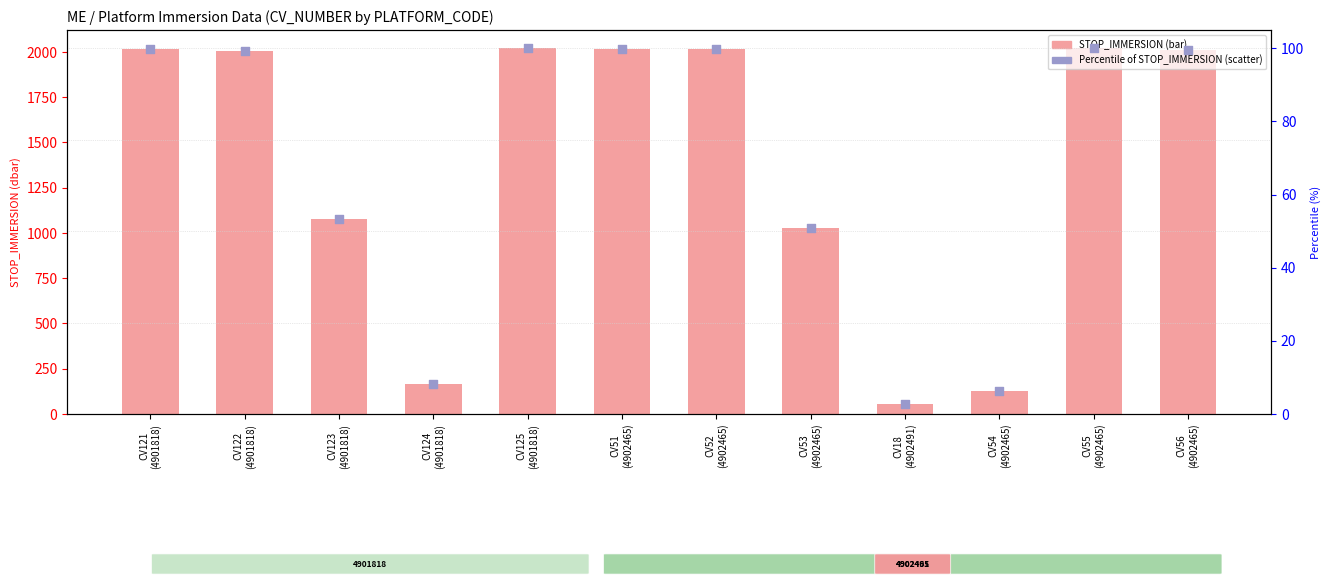

Is the value of START_IMMERSION (percentile) at CV124
(4901818) greater than the value of STOP_IMMERSION at CV51
(4902465)?

No